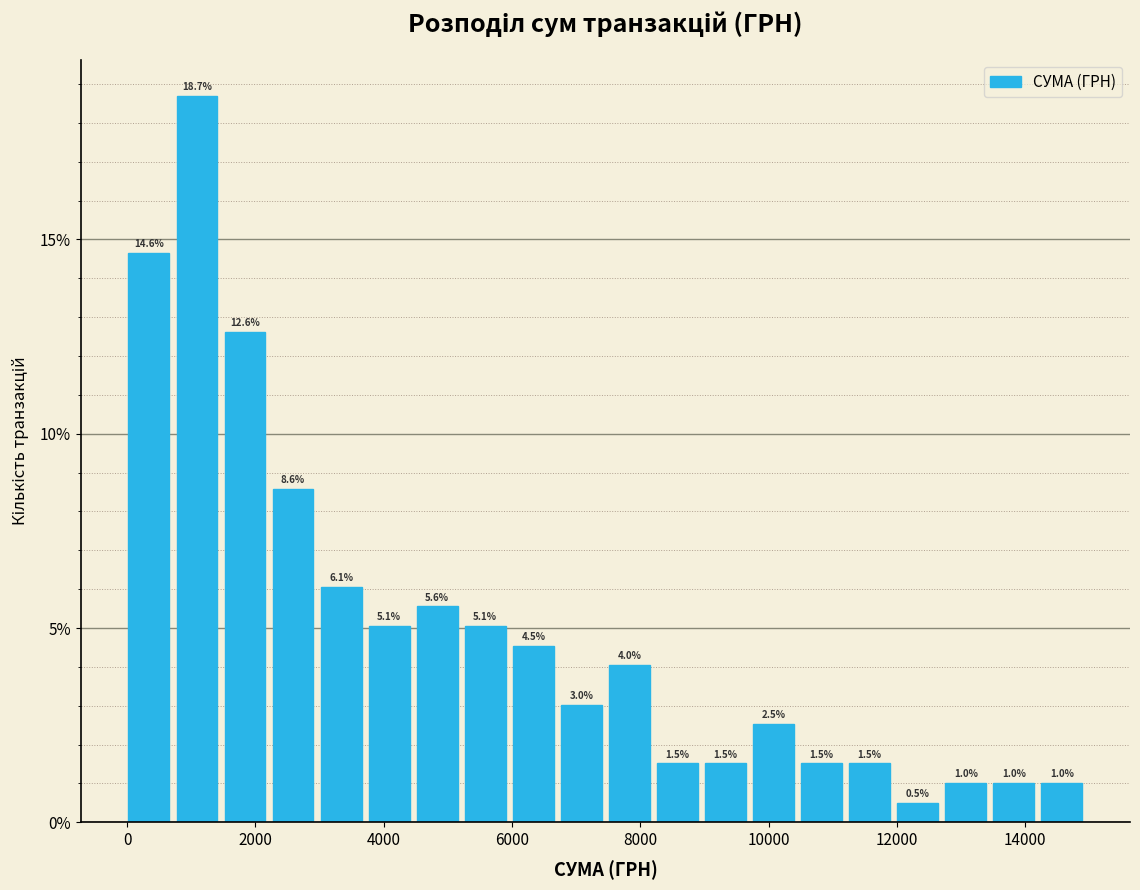

Read against the x-axis, roughly where is the centre of the tallest bar?

1000